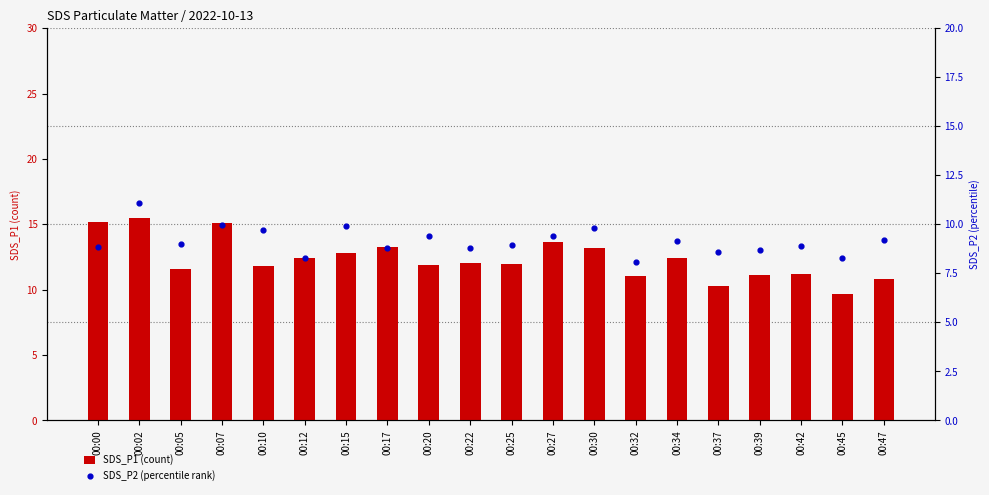

At how many categories does at least one series exceed 10?

19